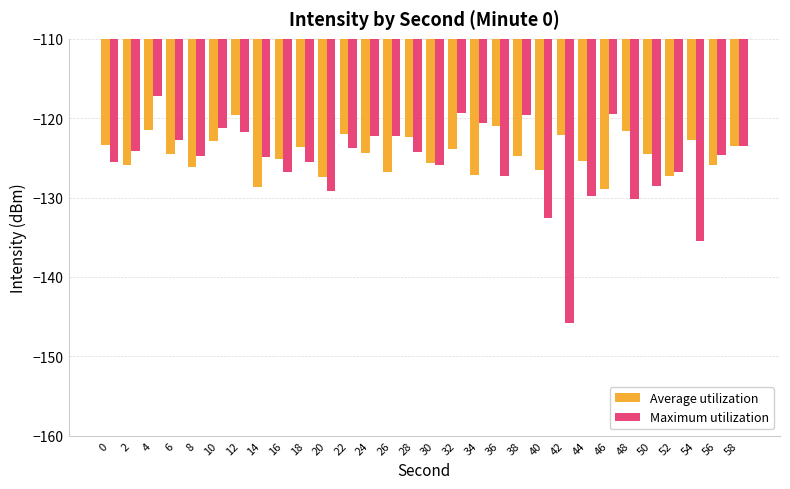

List the series in order of their peak value, highest first.

Maximum utilization, Average utilization